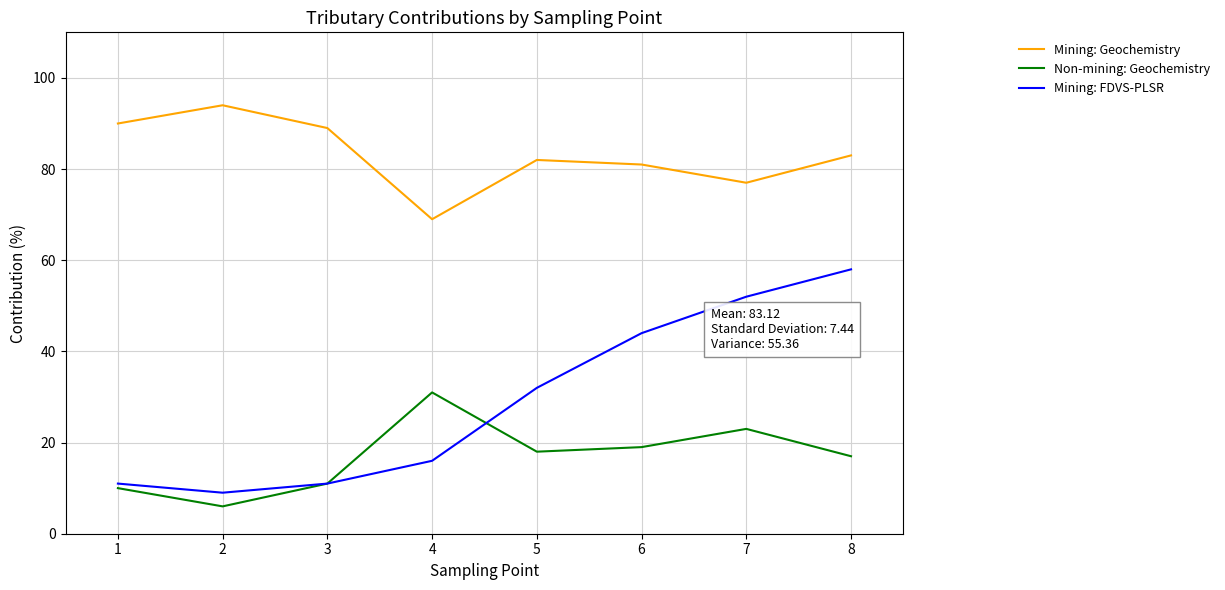

Reading left to right, list all the values displayed in this chart.

Mining: Geochemistry: 1=90	2=94	3=89	4=69	5=82	6=81	7=77	8=83
Non-mining: Geochemistry: 1=10	2=6	3=11	4=31	5=18	6=19	7=23	8=17
Mining: FDVS-PLSR: 1=11	2=9	3=11	4=16	5=32	6=44	7=52	8=58